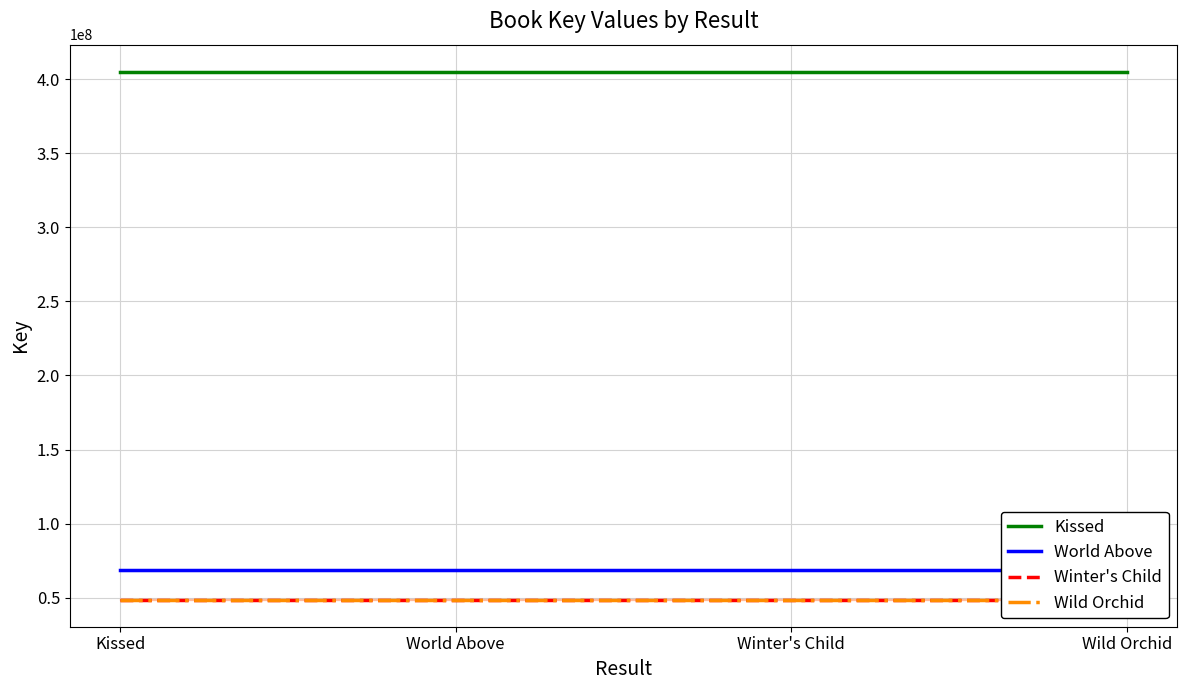

What is the label of the 3rd point from the right?

World Above